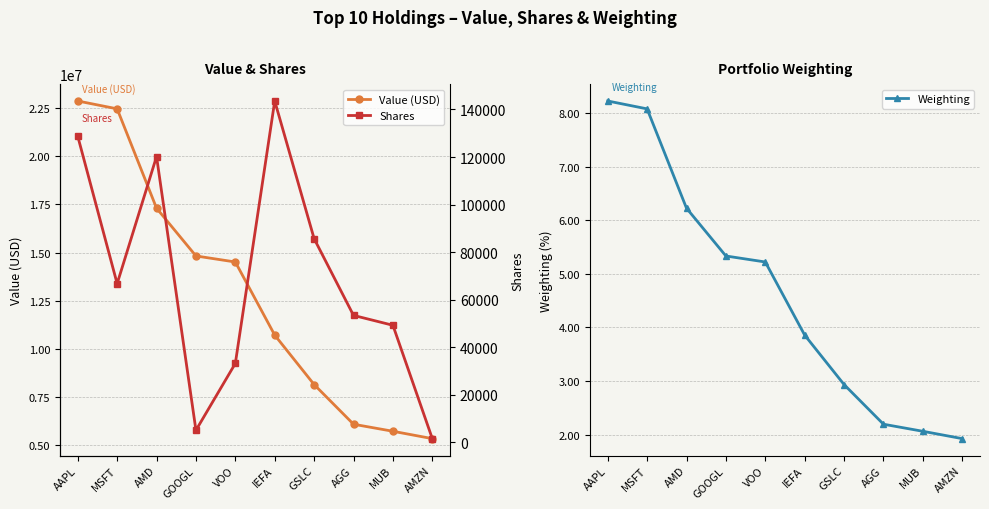

List the series in order of their peak value, lowest first.

Weighting, Shares, Value (USD)